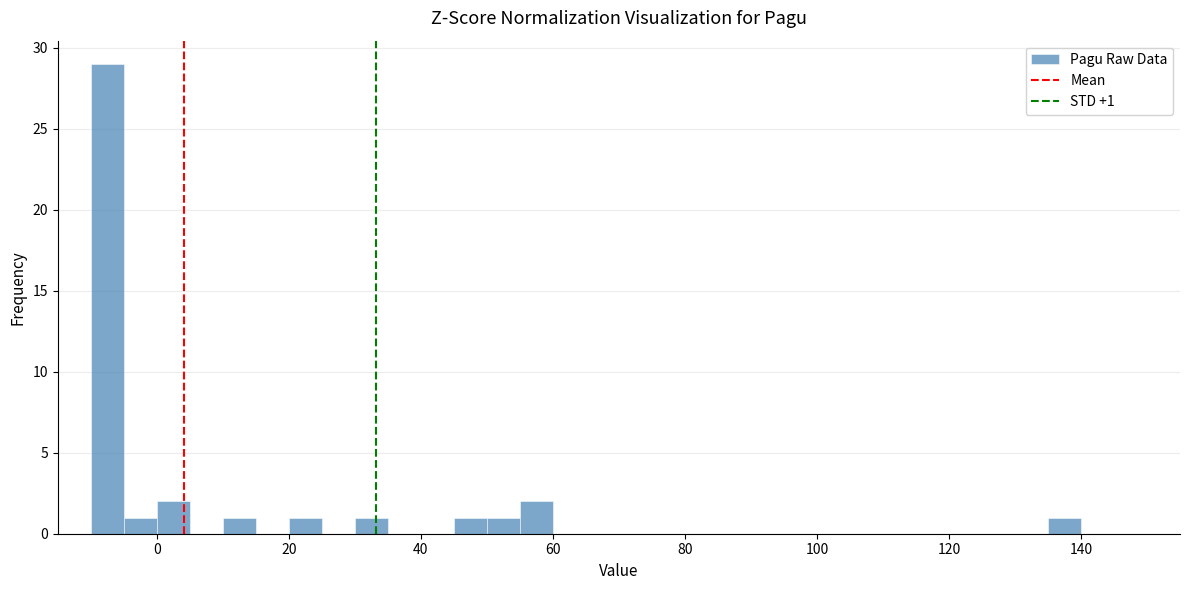

Read against the x-axis, roughly where is the centre of the tallest bar?

-8